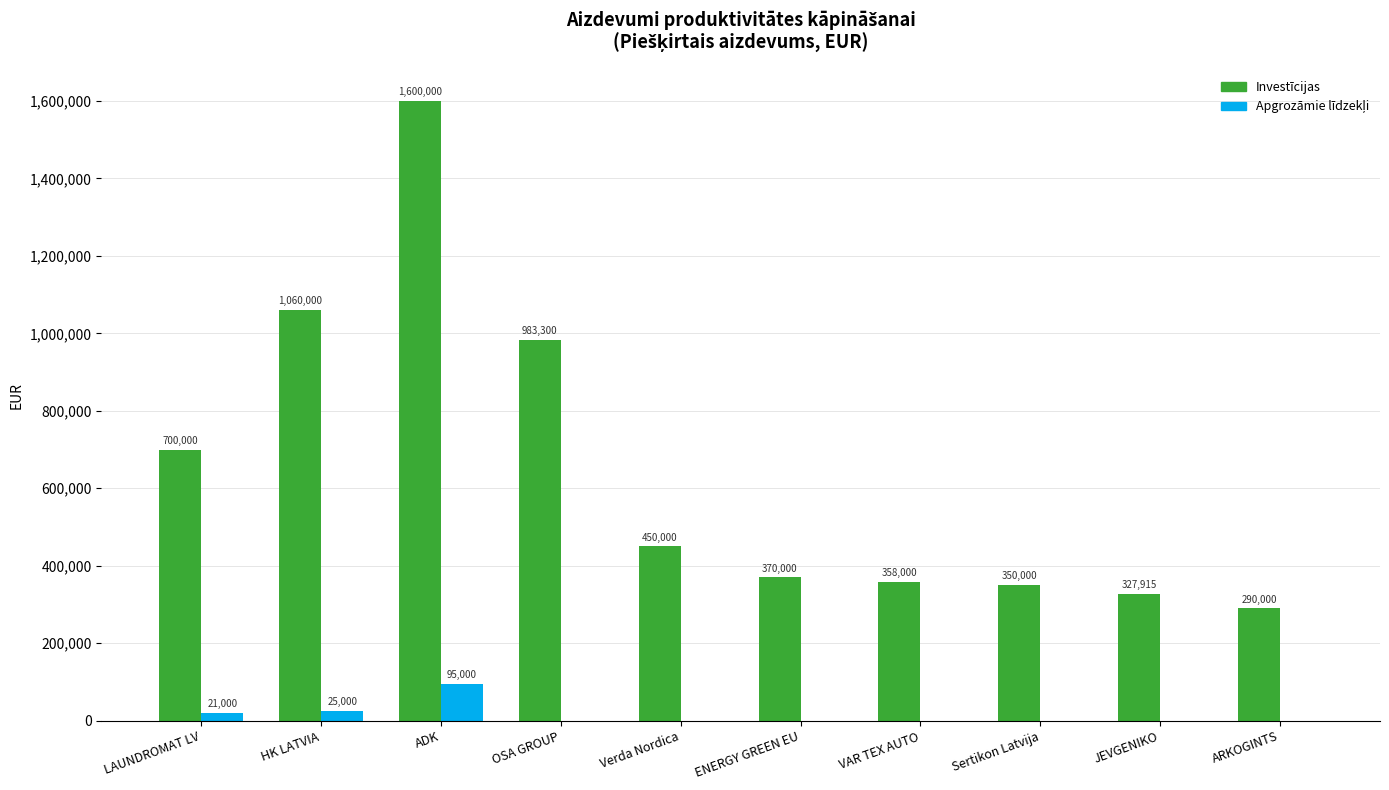

Read the Investīcijas value at ADK.

1600000